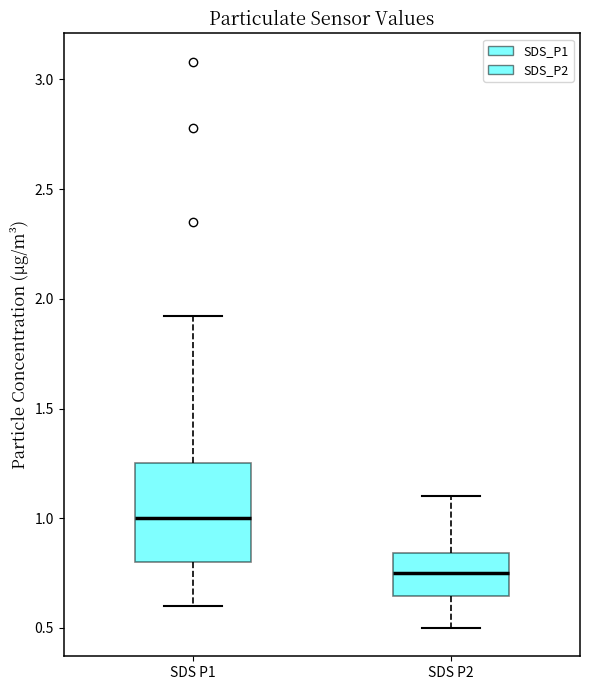

Which box's median line is the lowest?

SDS P2